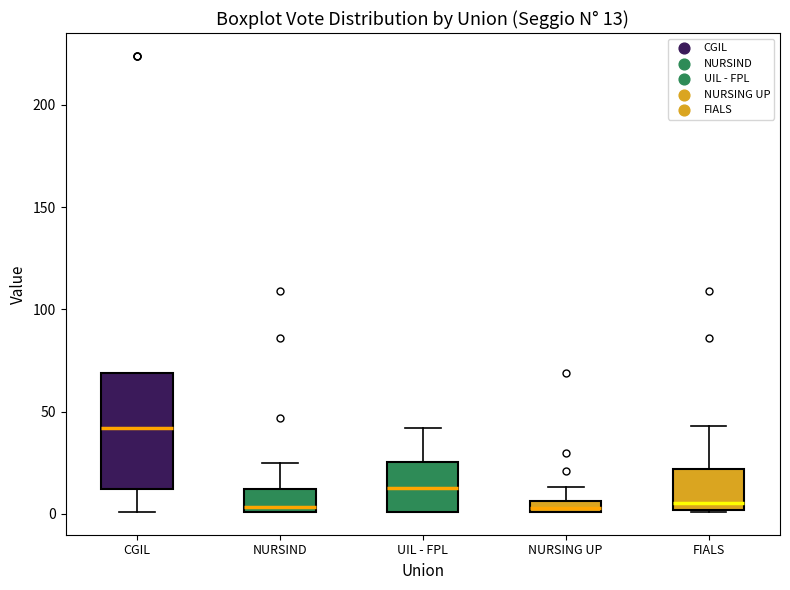

Comparing the boxes themselves (not the whiskers), which one is the tallest?

CGIL